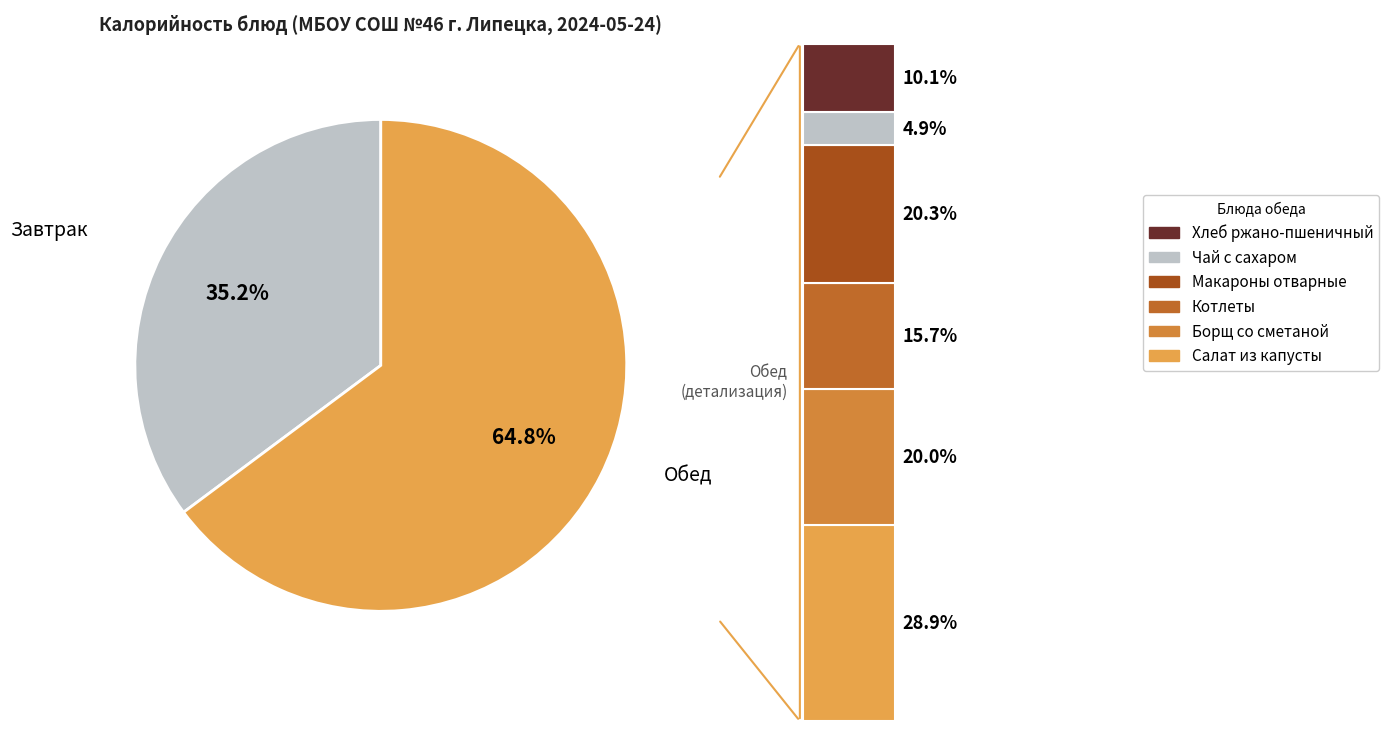

Approximately how many times larger is the value at Хлеб ржано-пшеничный (Завтрак) compared to Борщ со сметаной (Обед)?

0.5